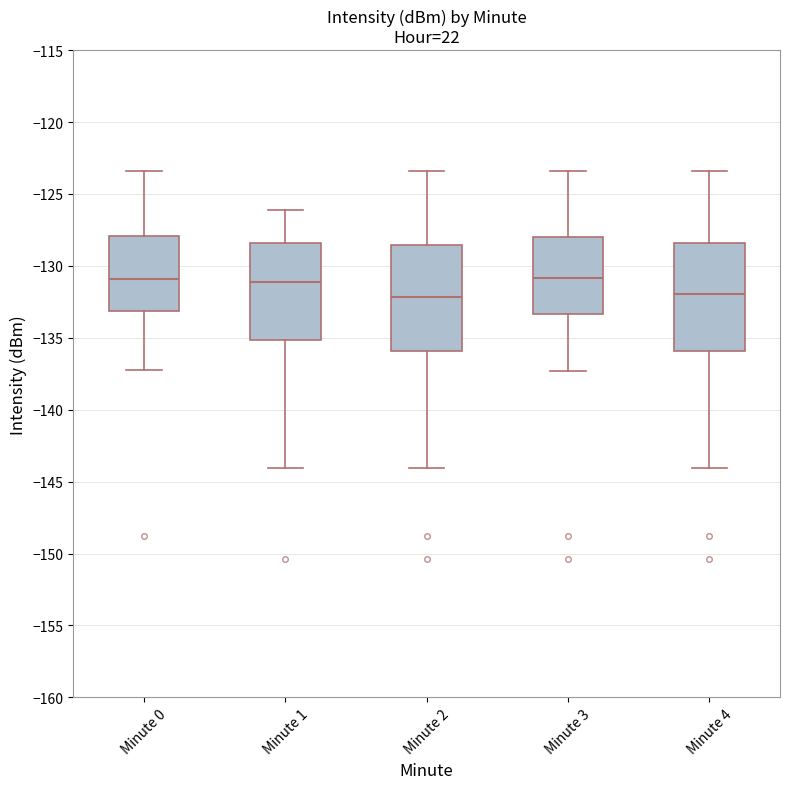

Where does the median line of the box for Minute 4 sit on the y-axis? The values are not printed on the chart, so give them approximately, as read against the axis.

-132.0